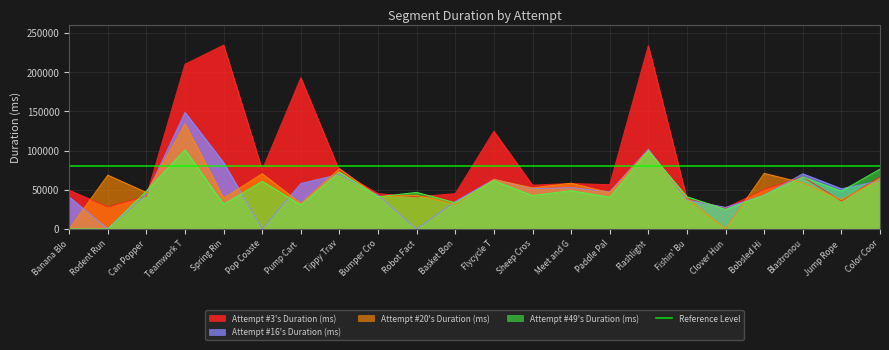

What is the difference between the maximum and minimum values in the Attempt #3's Duration (ms) series?

208056